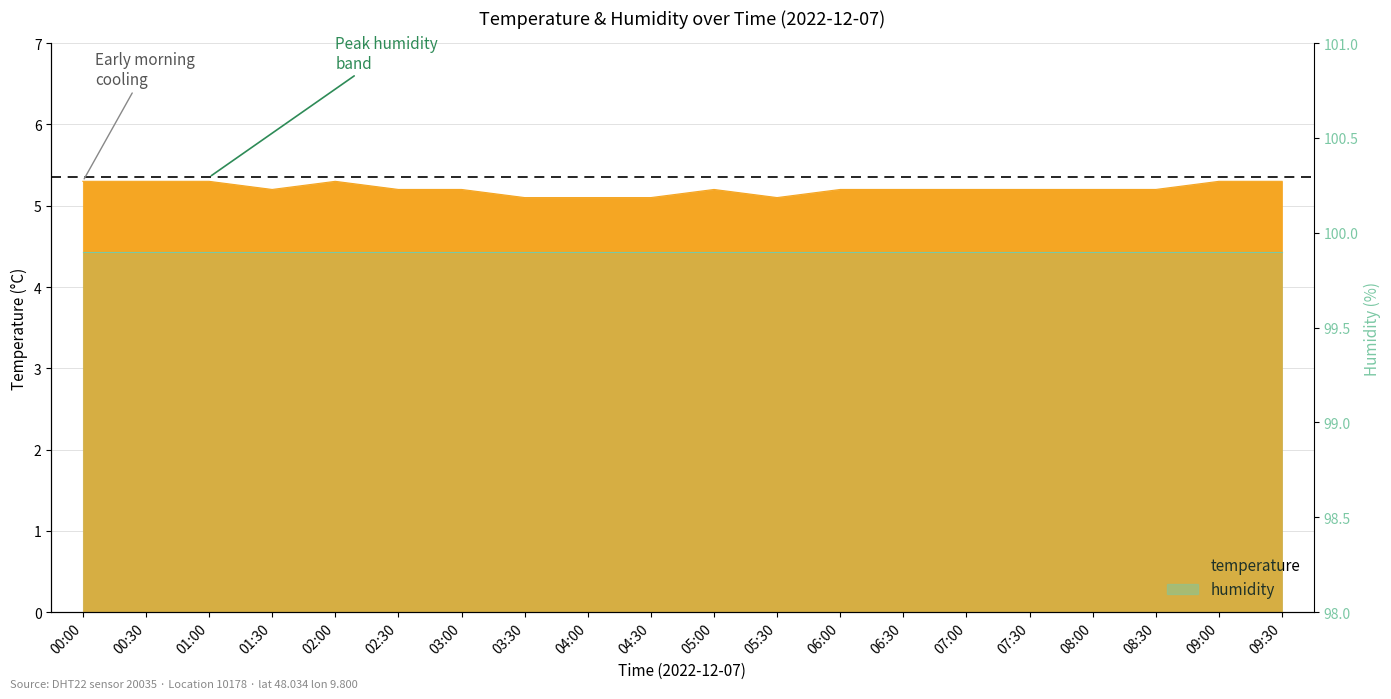

True or false: the data shows 2.7 at 08:30.

False